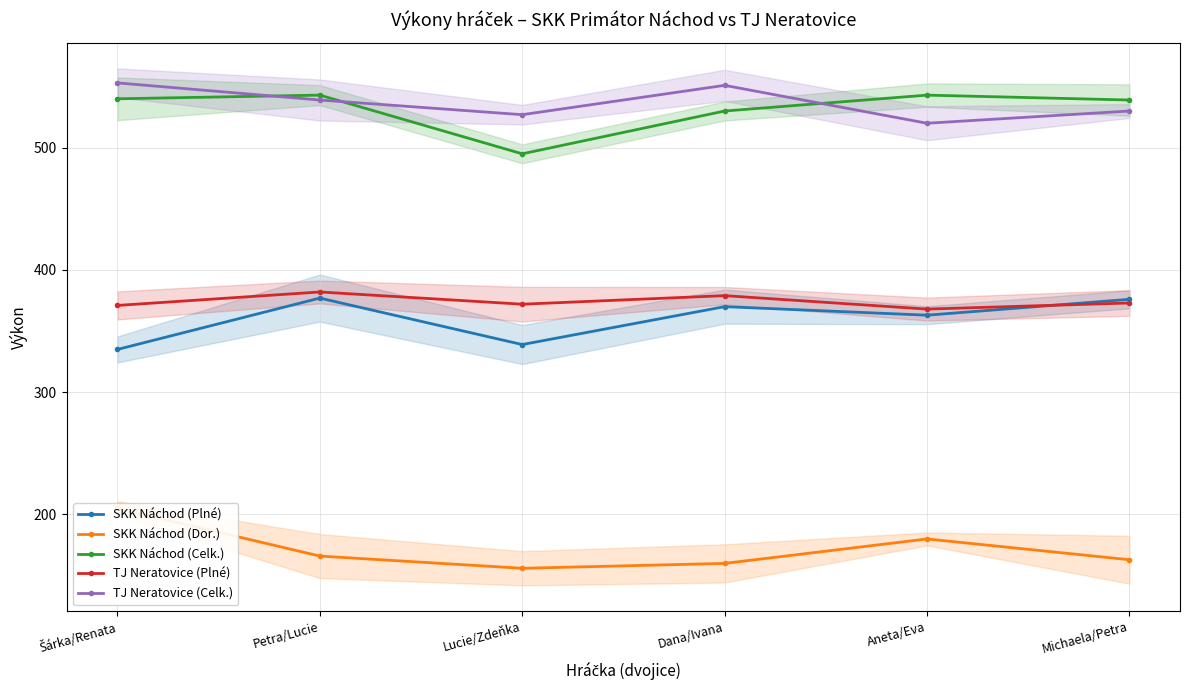

Reading left to right, list all the values displayed in this chart.

SKK Náchod (Plné): Šárka/Renata=335	Petra/Lucie=377	Lucie/Zdeňka=339	Dana/Ivana=370	Aneta/Eva=363	Michaela/Petra=376
SKK Náchod (Dor.): Šárka/Renata=205	Petra/Lucie=166	Lucie/Zdeňka=156	Dana/Ivana=160	Aneta/Eva=180	Michaela/Petra=163
SKK Náchod (Celk.): Šárka/Renata=540	Petra/Lucie=543	Lucie/Zdeňka=495	Dana/Ivana=530	Aneta/Eva=543	Michaela/Petra=539
TJ Neratovice (Plné): Šárka/Renata=371	Petra/Lucie=382	Lucie/Zdeňka=372	Dana/Ivana=379	Aneta/Eva=368	Michaela/Petra=373
TJ Neratovice (Celk.): Šárka/Renata=553	Petra/Lucie=539	Lucie/Zdeňka=527	Dana/Ivana=551	Aneta/Eva=520	Michaela/Petra=530